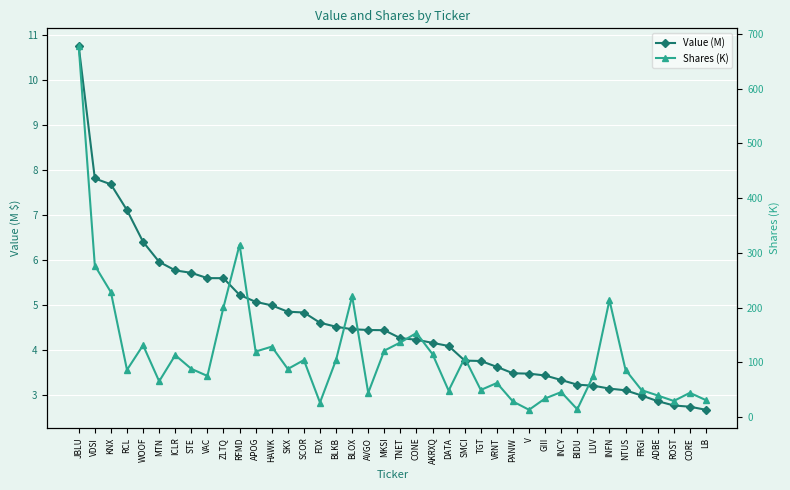

Where is the first local minimum for Shares (K)?

RCL